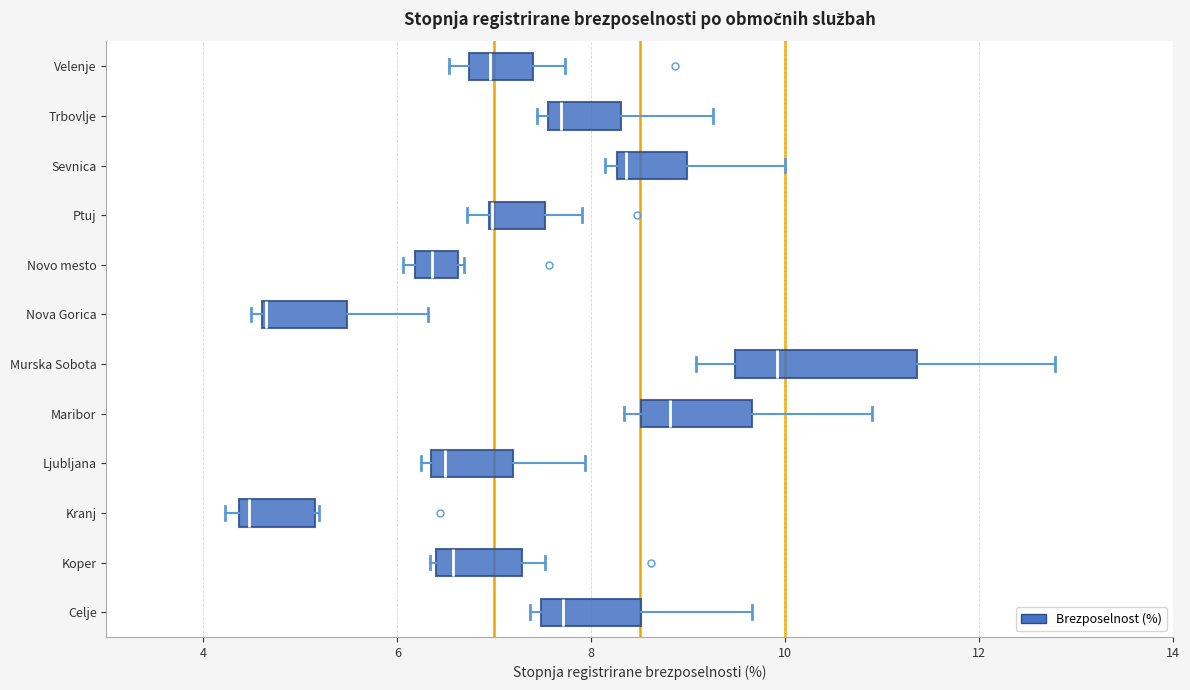

Comparing the boxes themselves (not the whiskers), which one is the widest?

Murska Sobota